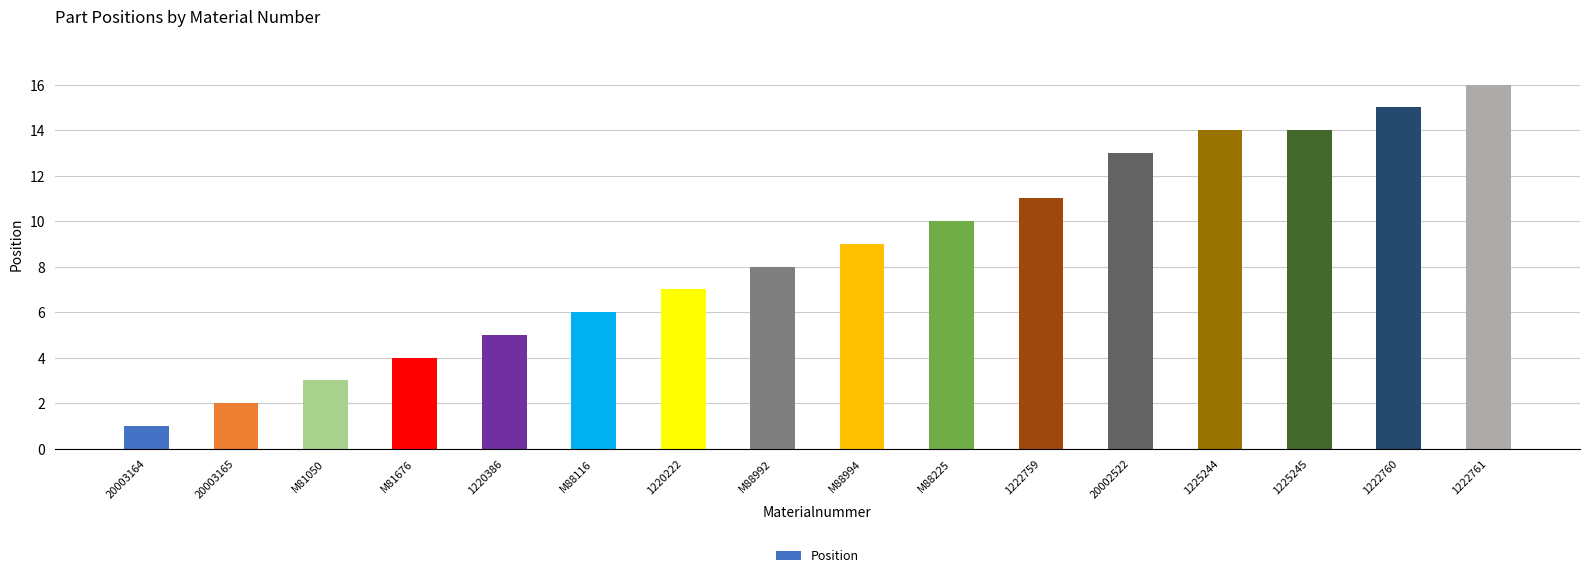

The chart shows a value of 6 at M88116. True or false?

True